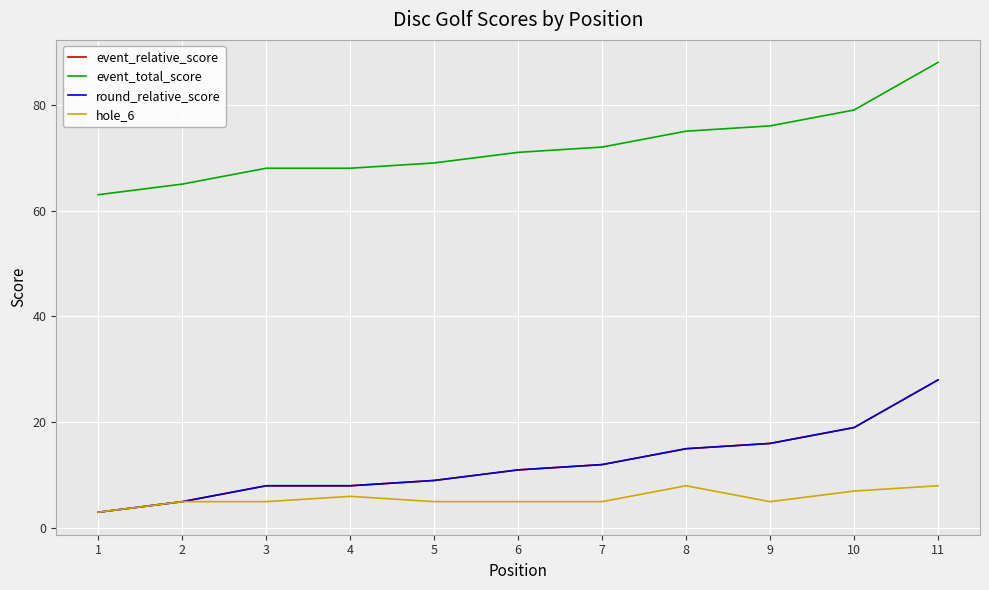

Does the chart have visible grid lines?

Yes